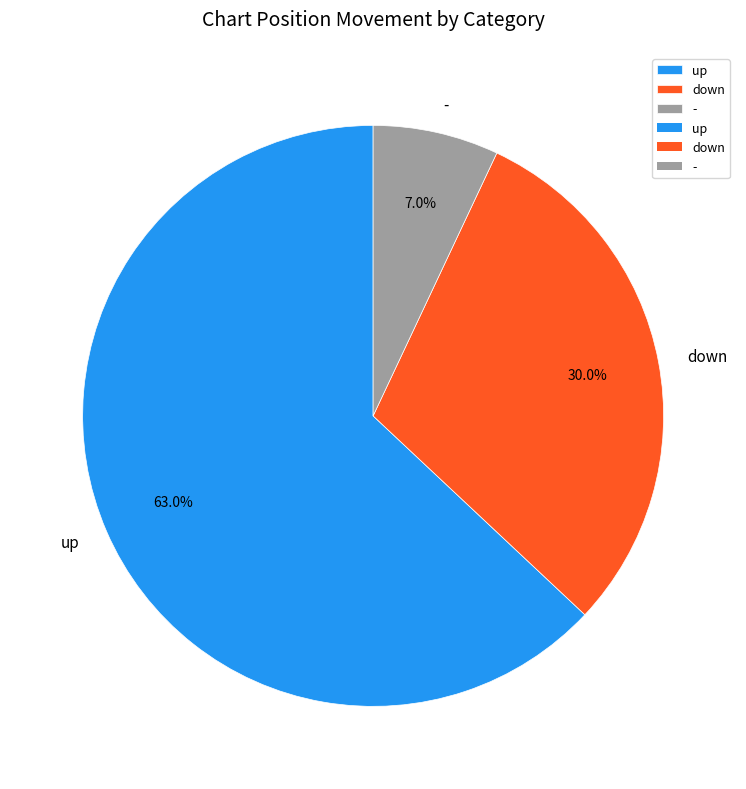

To the nearest percent, what is the difference between the largest and smallest slice percentages?

56%